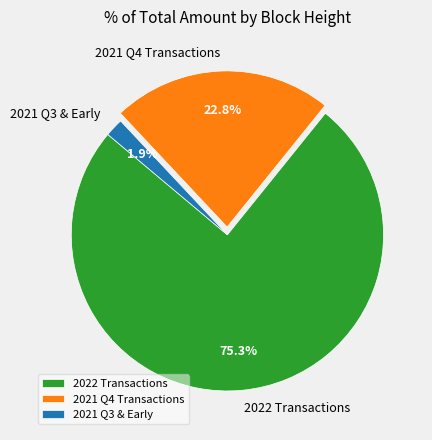

Combined, what portion of the pie is 2021 Q4 Transactions and 2021 Q3 & Early?

24.7%